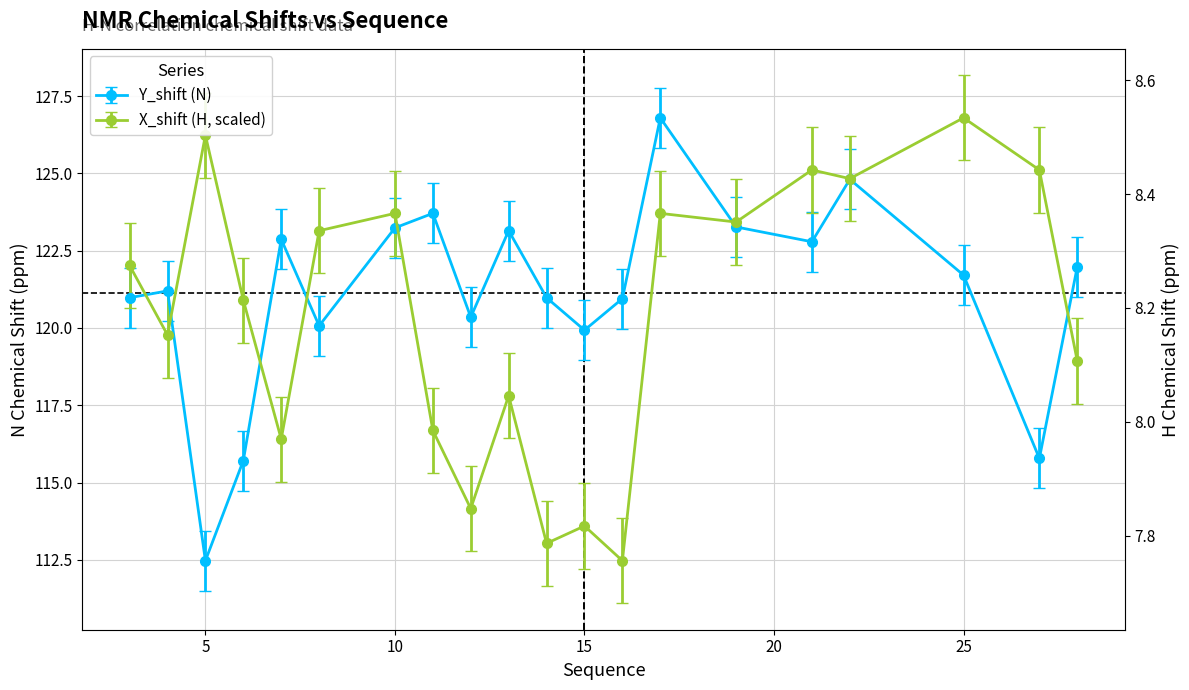

List the series in order of their overall mean, lowest first.

X_shift, Y_shift